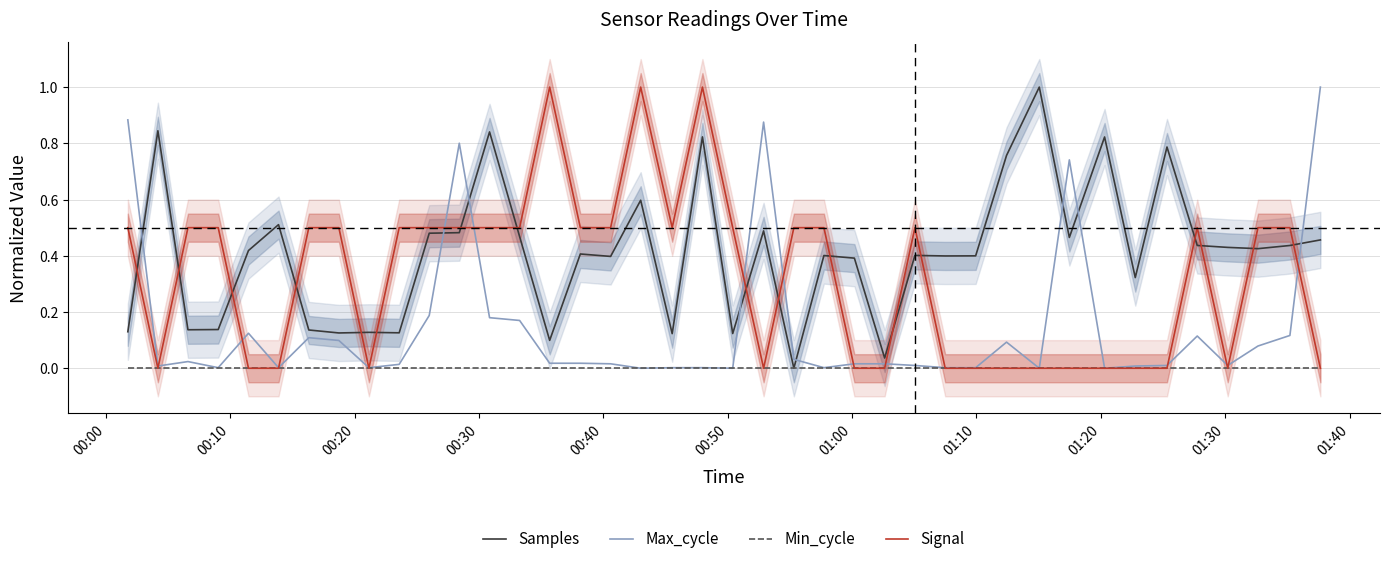

Reading left to right, list all the values displayed in this chart.

Samples: 0.1	0.8	0.1	0.1	0.4	0.5	0.1	0.1	0.1	0.1	0.5	0.5	0.8	0.5	0.1	0.4	0.4	0.6	0.1	0.8	0.1	0.5	0.0	0.4	0.4	0.0	0.4	0.4	0.4	0.8	1.0	0.5	0.8	0.3	0.8	0.4	0.4	0.4	0.4	0.5
Max_cycle: 0.9	0.0	0.0	0.0	0.1	0.0	0.1	0.1	0.0	0.0	0.2	0.8	0.2	0.2	0.0	0.0	0.0	0.0	0.0	0.0	0.0	0.9	0.0	0.0	0.0	0.0	0.0	0.0	0.0	0.1	0.0	0.7	0.0	0.0	0.0	0.1	0.0	0.1	0.1	1.0
Min_cycle: 0.0	0.0	0.0	0.0	0.0	0.0	0.0	0.0	0.0	0.0	0.0	0.0	0.0	0.0	0.0	0.0	0.0	0.0	0.0	0.0	0.0	0.0	0.0	0.0	0.0	0.0	0.0	0.0	0.0	0.0	0.0	0.0	0.0	0.0	0.0	0.0	0.0	0.0	0.0	0.0
Signal: 0.5	0.0	0.5	0.5	0.0	0.0	0.5	0.5	0.0	0.5	0.5	0.5	0.5	0.5	1.0	0.5	0.5	1.0	0.5	1.0	0.5	0.0	0.5	0.5	0.0	0.0	0.5	0.0	0.0	0.0	0.0	0.0	0.0	0.0	0.0	0.5	0.0	0.5	0.5	0.0